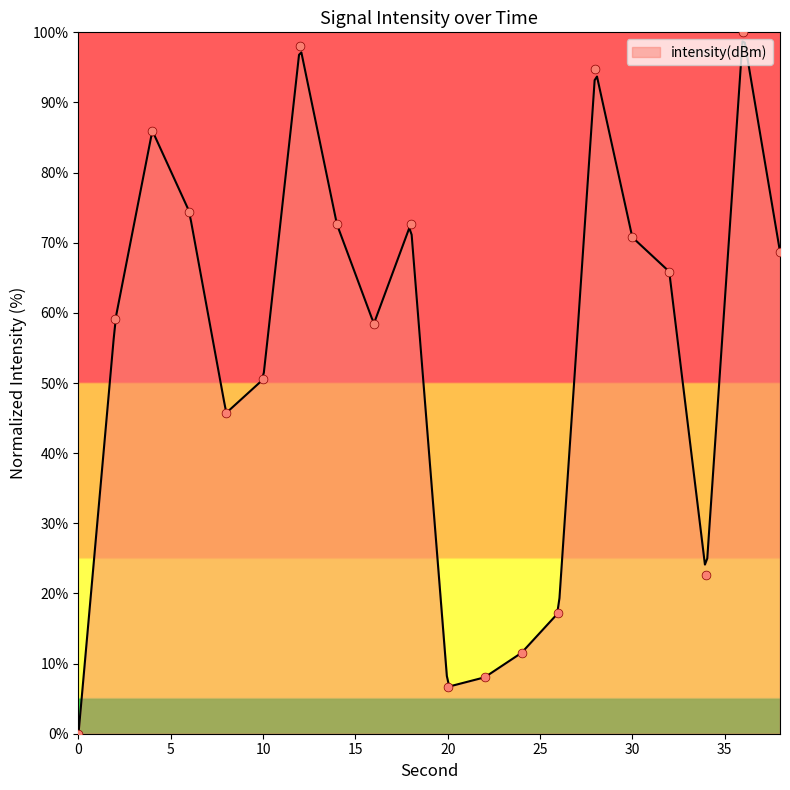

What is the ratio of the value at 10 to the value at 18?

0.7